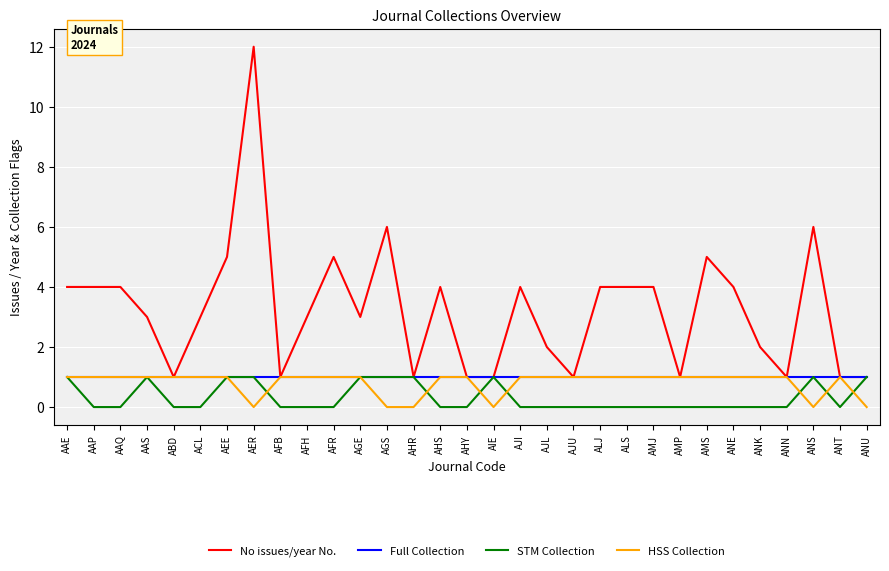

What is the total value across all series at AMJ?

6